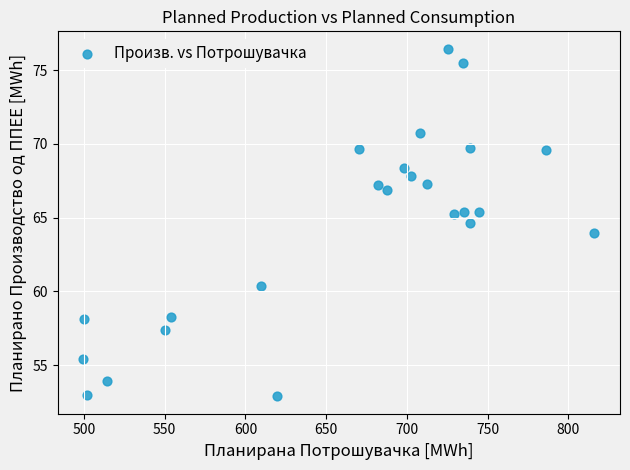

What is the range of X values (max minus min)?

316.5